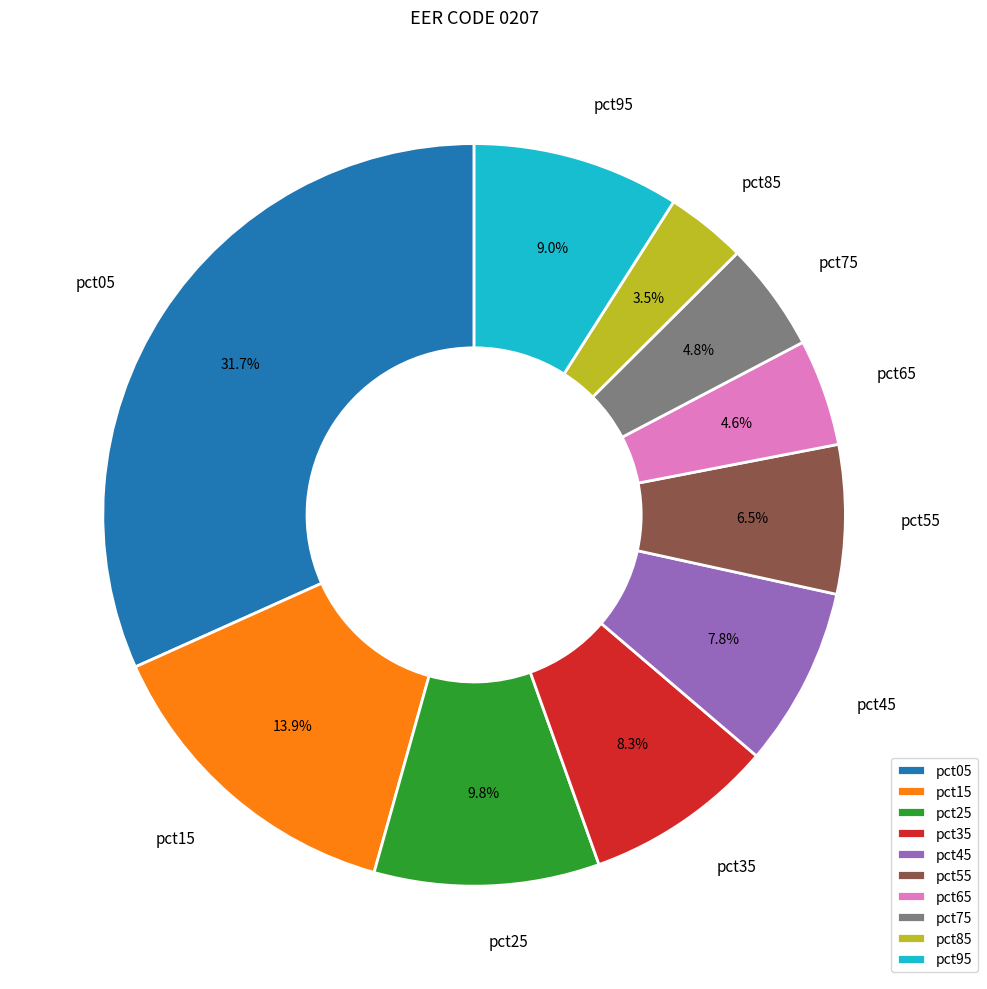

Which category has the biggest portion of the pie?

pct05